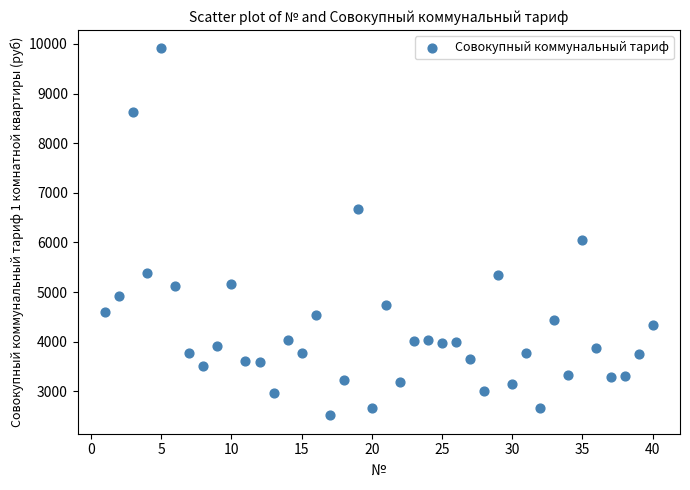

What is the range of Y values (max minus min)?

7395.0